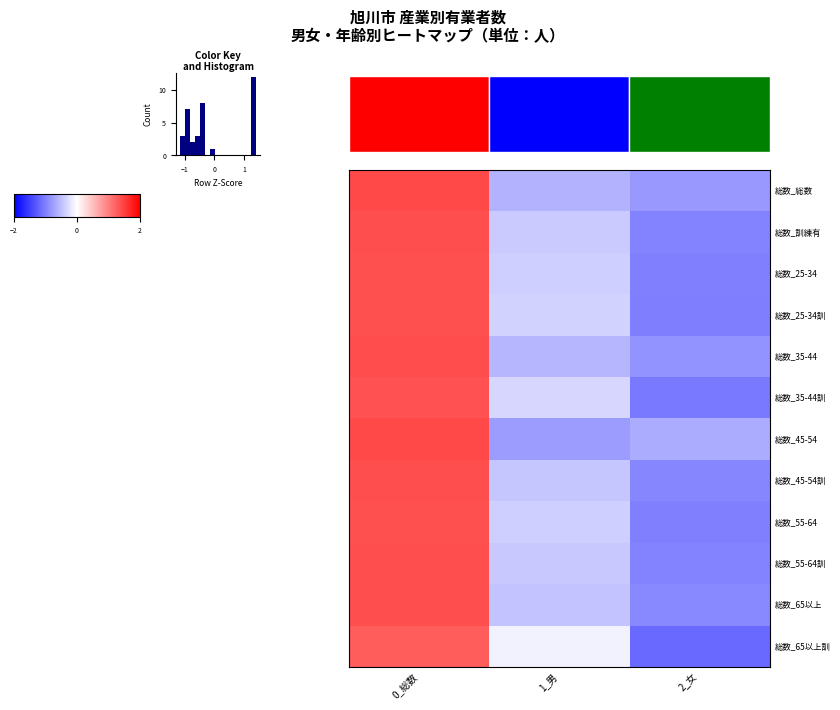

Reading right to left, list all the values displayed in this chart.

総数_総数: 2_女=-0.8	1_男=-0.6	0_総数=1.4
総数_訓練有: 2_女=-1.0	1_男=-0.4	0_総数=1.4
総数_25-34: 2_女=-1.0	1_男=-0.4	0_総数=1.4
総数_25-34訓: 2_女=-1.0	1_男=-0.4	0_総数=1.4
総数_35-44: 2_女=-0.8	1_男=-0.6	0_総数=1.4
総数_35-44訓: 2_女=-1.0	1_男=-0.3	0_総数=1.4
総数_45-54: 2_女=-0.6	1_男=-0.8	0_総数=1.4
総数_45-54訓: 2_女=-0.9	1_男=-0.4	0_総数=1.4
総数_55-64: 2_女=-1.0	1_男=-0.4	0_総数=1.4
総数_55-64訓: 2_女=-1.0	1_男=-0.4	0_総数=1.4
総数_65以上: 2_女=-0.9	1_男=-0.5	0_総数=1.4
総数_65以上訓: 2_女=-1.2	1_男=-0.1	0_総数=1.3